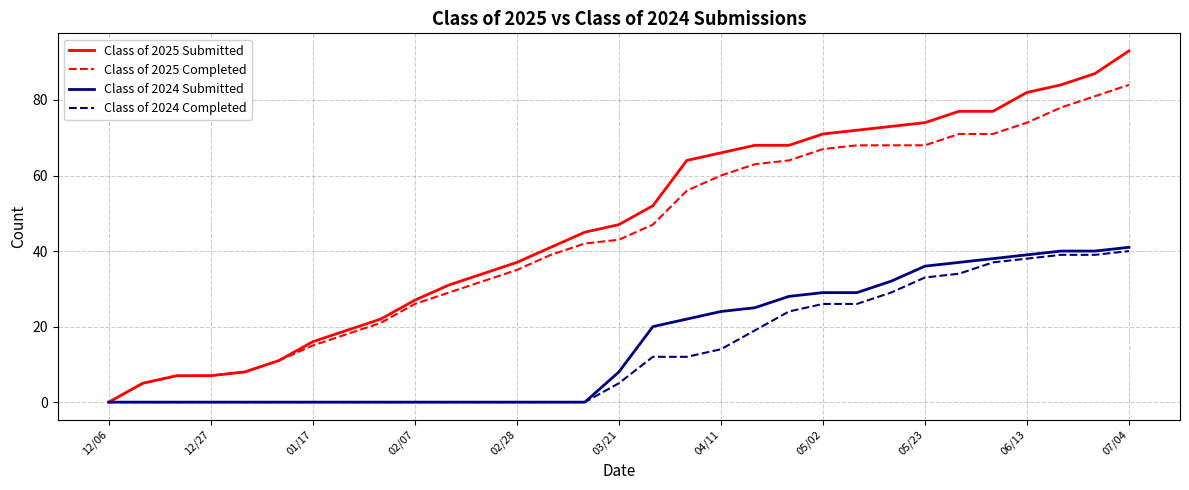

Which series has the largest range (max minus min)?

Class of 2025 Submitted